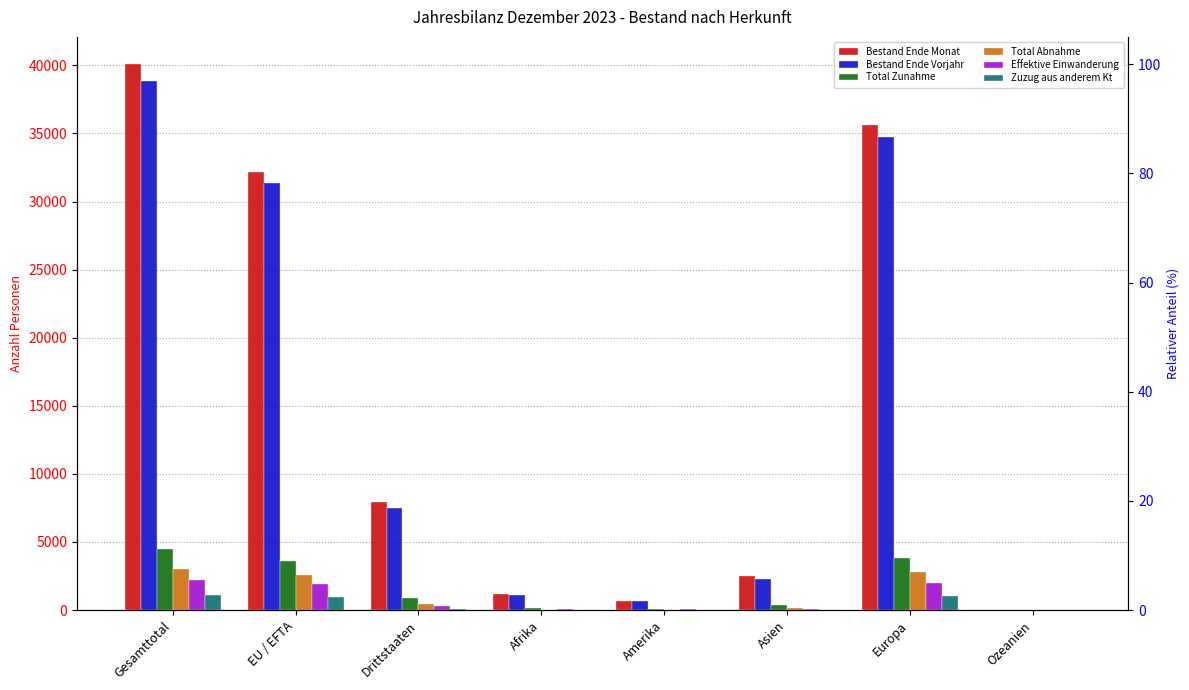

Reading left to right, list all the values displayed in this chart.

Bestand Ende Monat: Gesamttotal=40085	EU / EFTA=32176	Drittstaaten=7909	Afrika=1199	Amerika=699	Asien=2491	Europa=35622	Ozeanien=29
Bestand Ende Vorjahr: Gesamttotal=38853	EU / EFTA=31338	Drittstaaten=7515	Afrika=1108	Amerika=664	Asien=2282	Europa=34730	Ozeanien=29
Total Zunahme: Gesamttotal=4497	EU / EFTA=3589	Drittstaaten=908	Afrika=152	Amerika=75	Asien=392	Europa=3860	Ozeanien=10
Total Abnahme: Gesamttotal=3031	EU / EFTA=2612	Drittstaaten=419	Afrika=27	Amerika=42	Asien=144	Europa=2809	Ozeanien=7
Effektive Einwanderung: Gesamttotal=2182	EU / EFTA=1885	Drittstaaten=297	Afrika=57	Amerika=49	Asien=77	Europa=1988	Ozeanien=7
Zuzug aus anderem Kt: Gesamttotal=1076	EU / EFTA=965	Drittstaaten=111	Afrika=7	Amerika=26	Asien=33	Europa=1009	Ozeanien=1